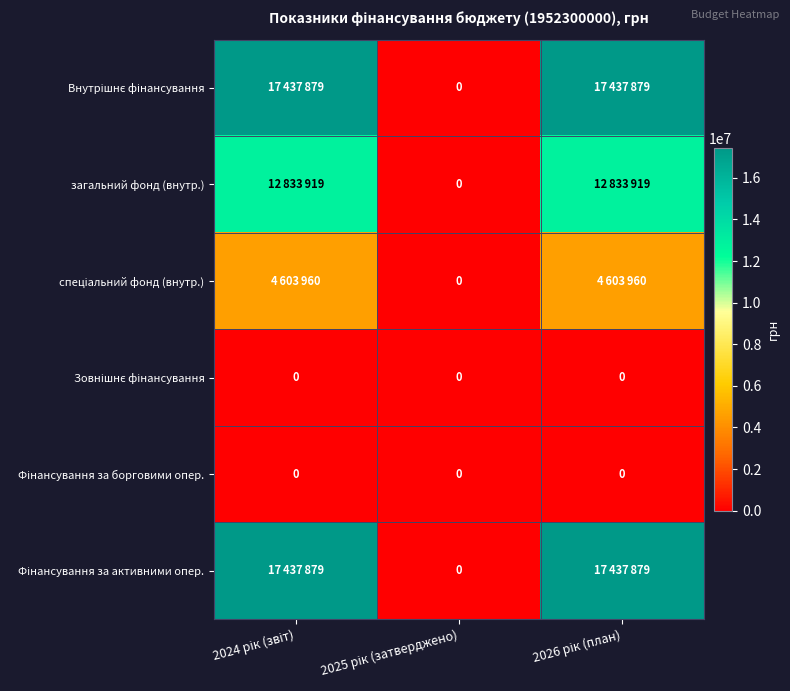

Where is загальний фонд (внутр.) nearest to the value 6416959?

2025 рік (затверджено)